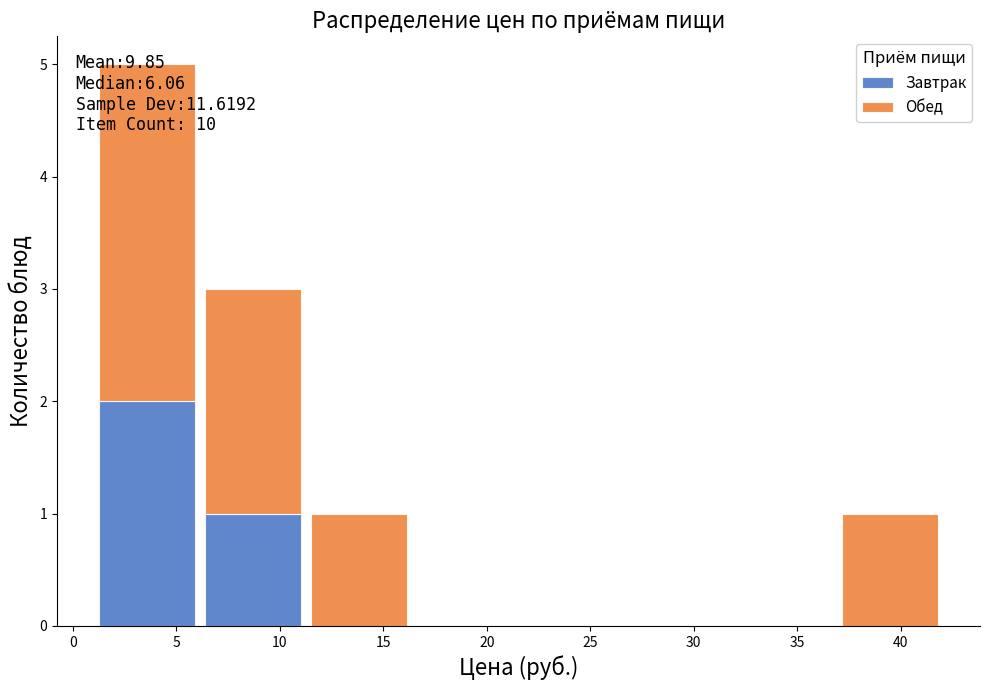

Which range on the x-axis has the tallest stacked bar (by total height)?

1.0 to 6.0